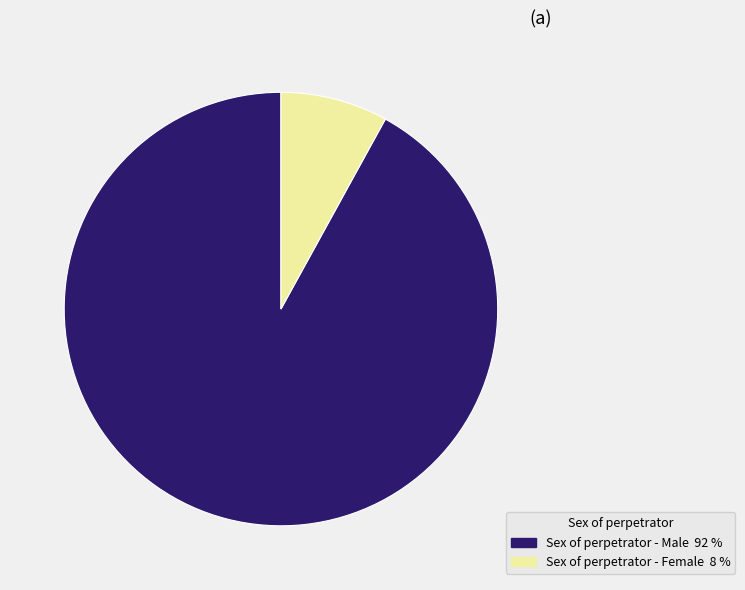

Which category has the biggest portion of the pie?

Sex of perpetrator - Male